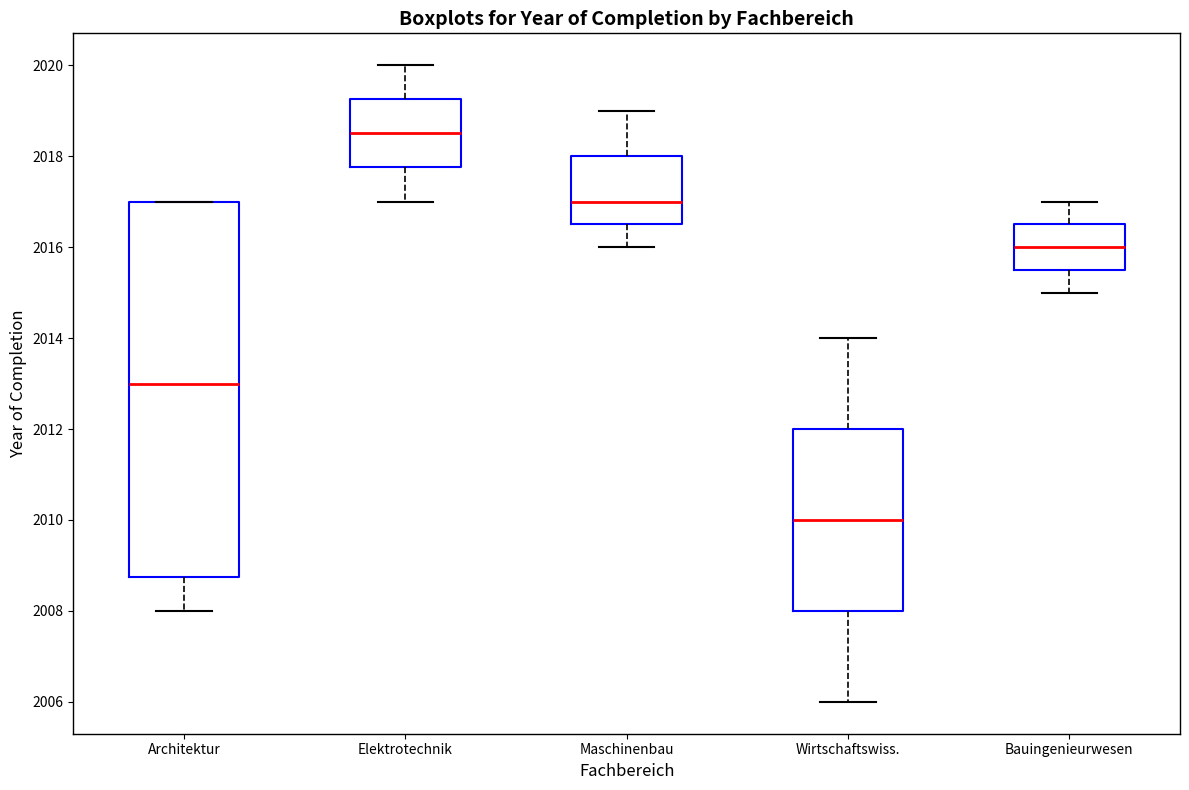

Reading left to right, read every box against the y-axis: the position of its median line, the range the box covers, and the ends of its whiskers. The values are not printed on the chart, so give them approximately, as read against the axis.

Architektur: median 2013.0, box 2008.8 to 2017.0, whiskers 2008.0 to 2017.0
Elektrotechnik: median 2018.6, box 2017.8 to 2019.2, whiskers 2017.0 to 2020.0
Maschinenbau: median 2017.0, box 2016.6 to 2018.0, whiskers 2016.0 to 2019.0
Wirtschaftswiss.: median 2010.0, box 2008.0 to 2012.0, whiskers 2006.0 to 2014.0
Bauingenieurwesen: median 2016.0, box 2015.6 to 2016.6, whiskers 2015.0 to 2017.0